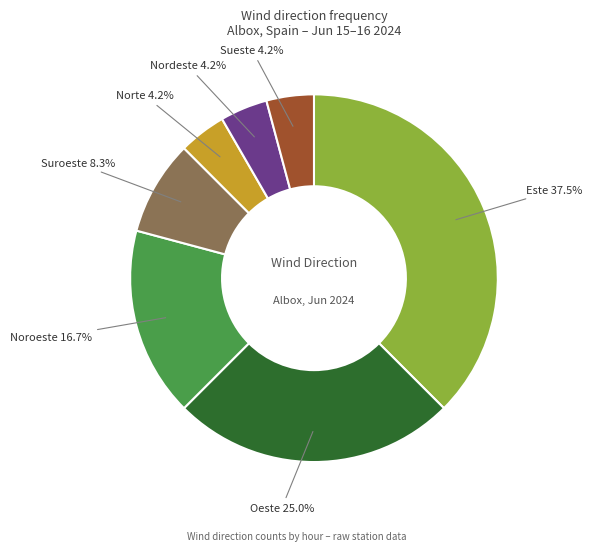

Does any single category account for the majority?

No